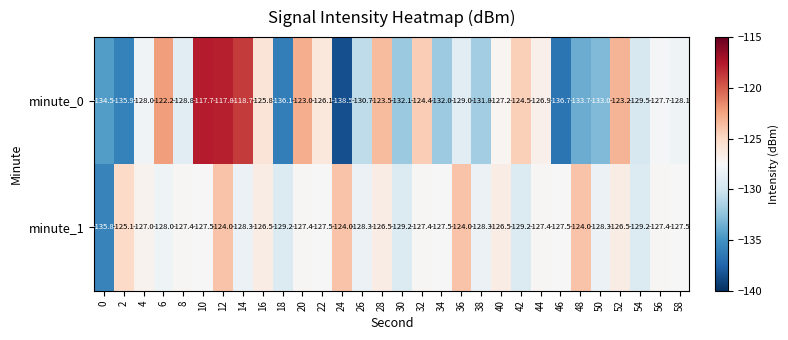

Where is minute_0 nearest to the value -128?

4